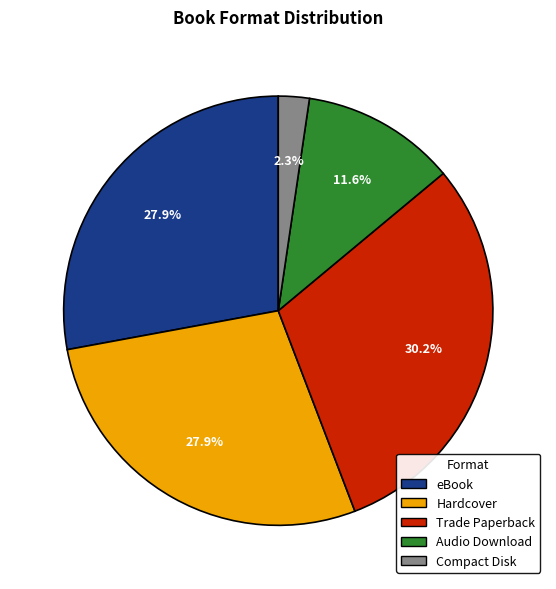

Which slice is the smallest?

Compact Disk